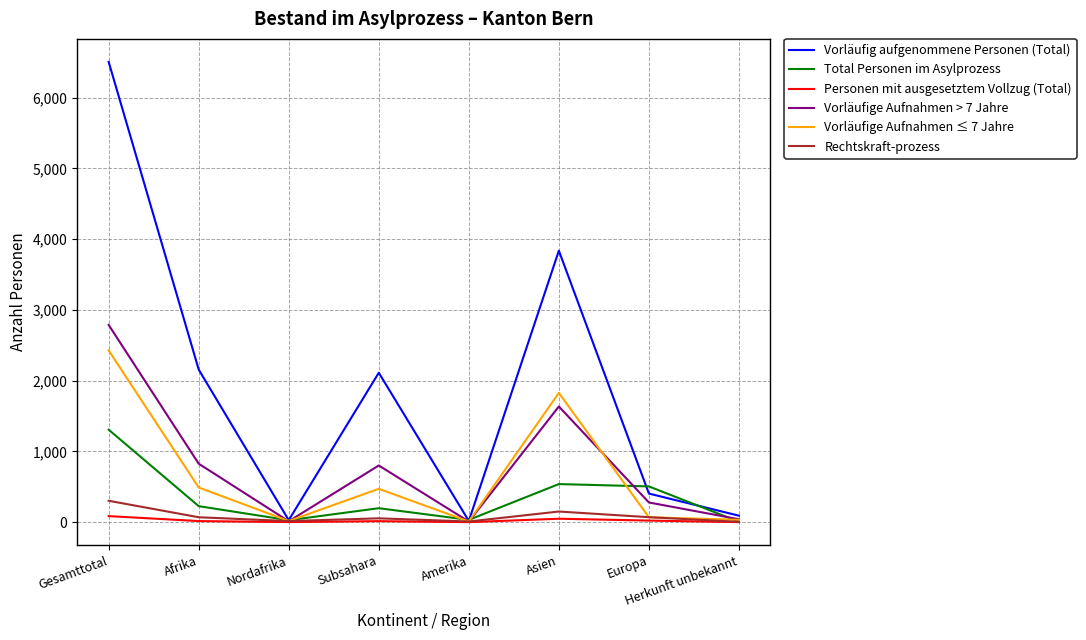

What are all the series names shown in the legend?

Vorläufig aufgenommene Personen (Total), Total Personen im Asylprozess, Personen mit ausgesetztem Vollzug (Total), Vorläufige Aufnahmen > 7 Jahre, Vorläufige Aufnahmen ≤ 7 Jahre, Rechtskraft-prozess